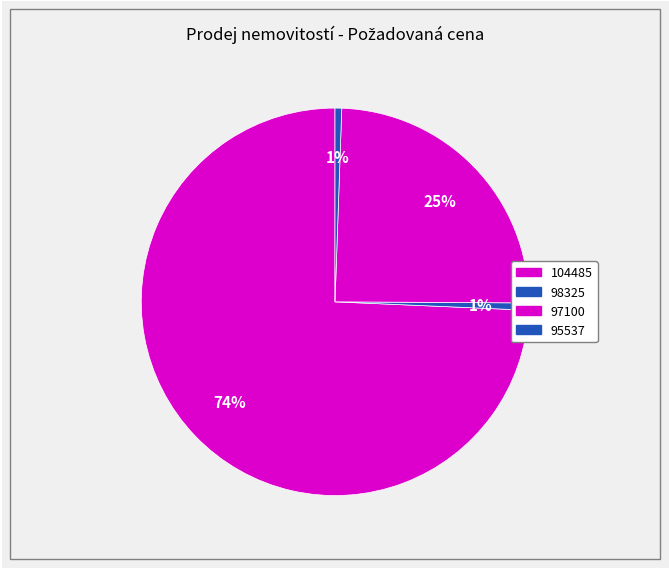

Which slice represents more than half of the pie?

104485